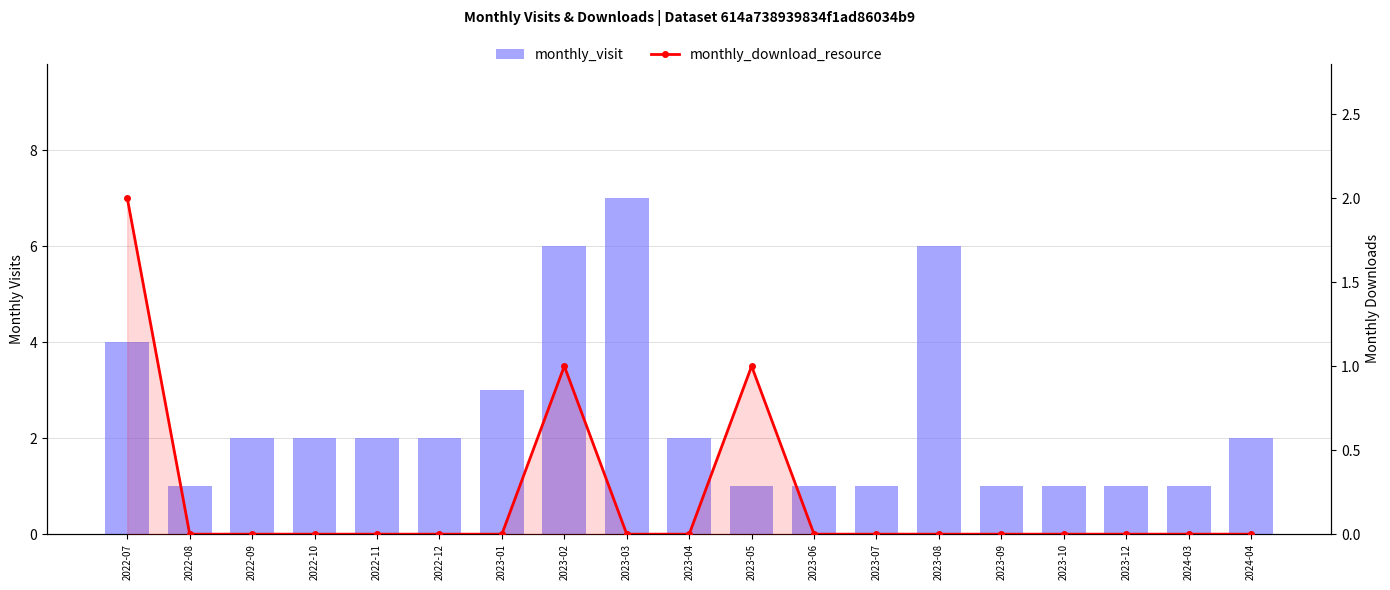

Is it true that monthly_visit equals 1 at 2023-01?

False